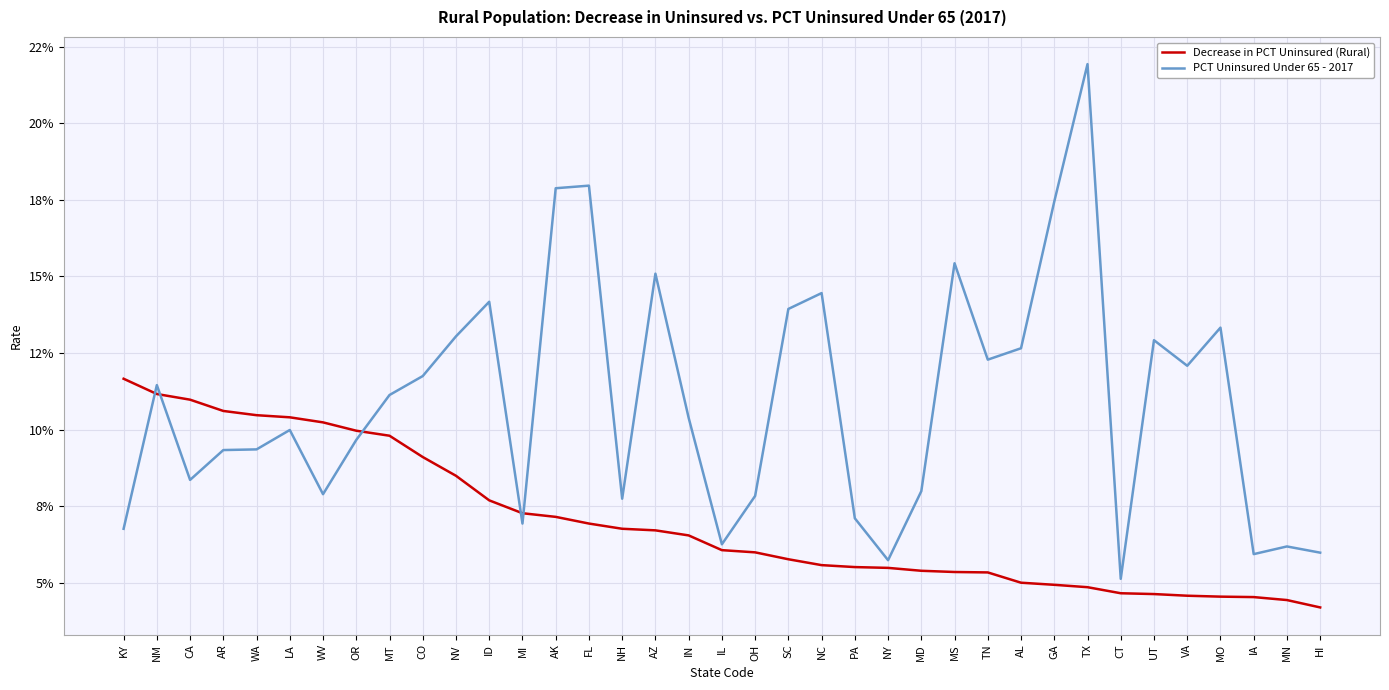

What are all the series names shown in the legend?

Decrease in PCT Uninsured (Rural), PCT Uninsured Under 65 - 2017